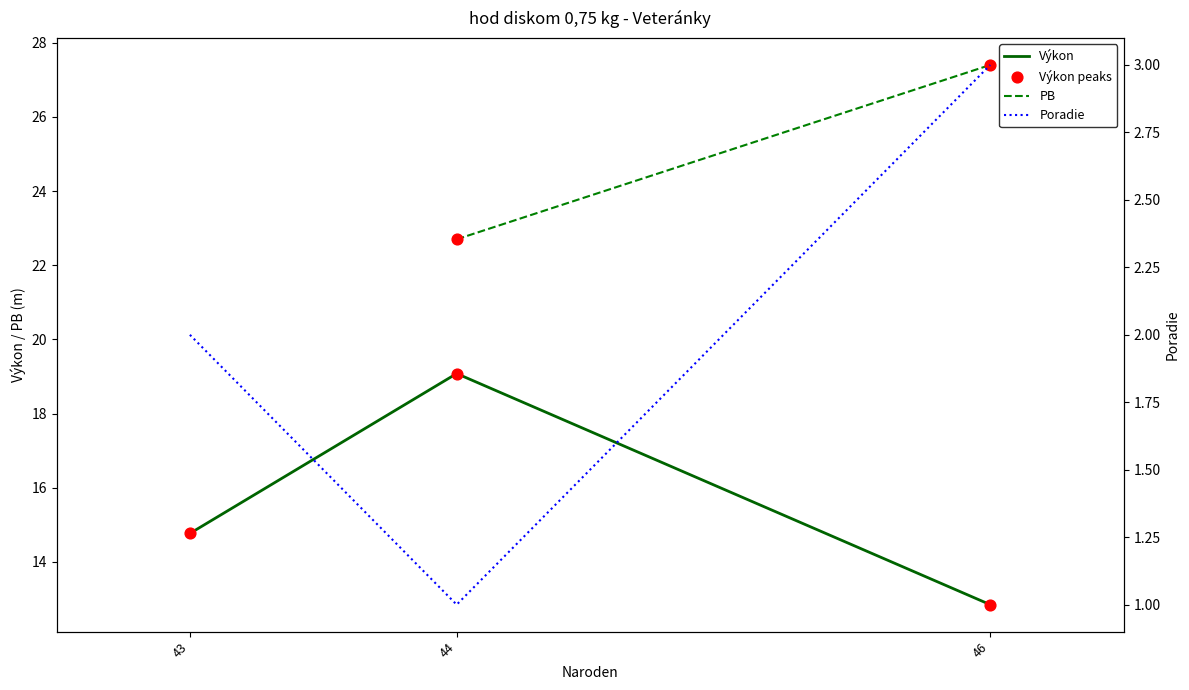

Which series has the largest Y range (max minus min)?

Výkon